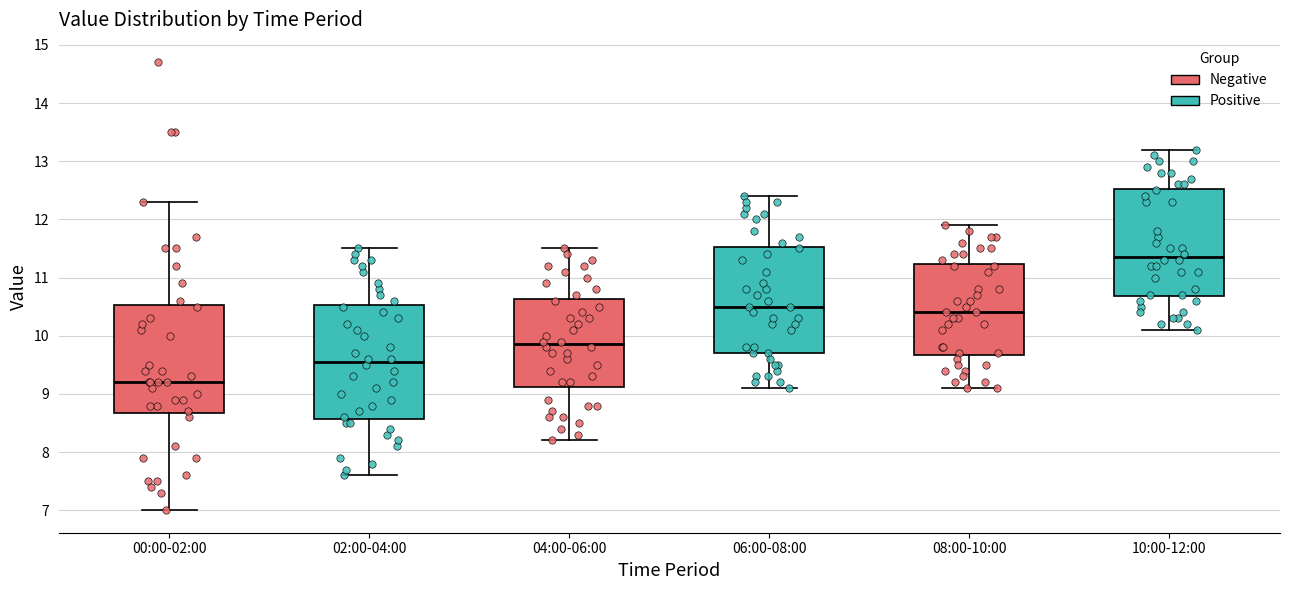

Reading left to right, read every box against the y-axis: the position of its median line, the range the box covers, and the ends of its whiskers. The values are not printed on the chart, so give them approximately, as read against the axis.

00:00-02:00: median 9.2, box 8.7 to 10.5, whiskers 7.0 to 12.3
02:00-04:00: median 9.6, box 8.6 to 10.5, whiskers 7.6 to 11.5
04:00-06:00: median 9.9, box 9.1 to 10.6, whiskers 8.2 to 11.5
06:00-08:00: median 10.5, box 9.7 to 11.5, whiskers 9.1 to 12.4
08:00-10:00: median 10.4, box 9.7 to 11.2, whiskers 9.1 to 11.9
10:00-12:00: median 11.4, box 10.7 to 12.5, whiskers 10.1 to 13.2